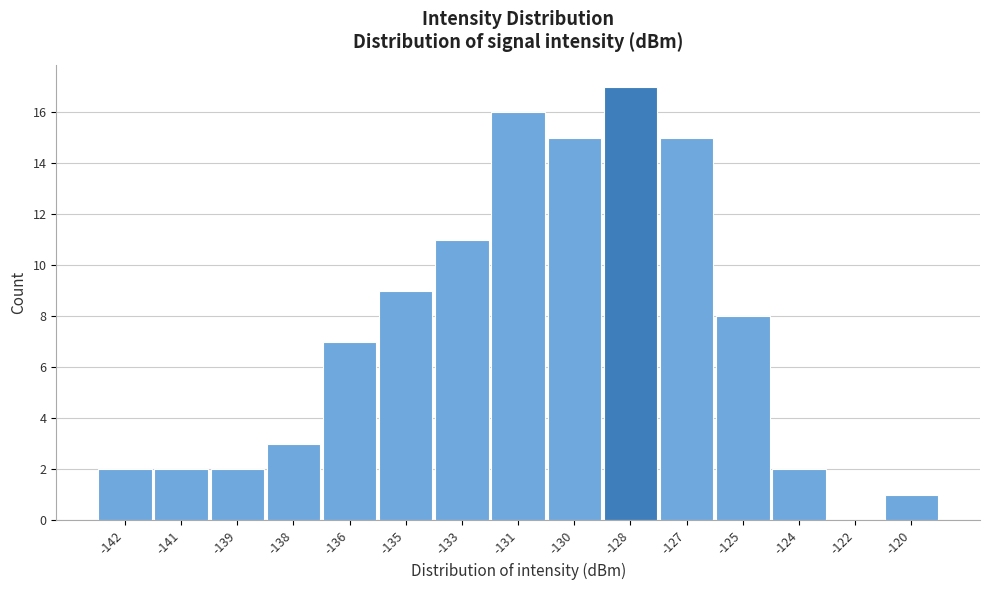

Reading left to right, extract all data points from this chart.

-142=2	-141=2	-139=2	-138=3	-136=7	-135=9	-133=11	-131=16	-130=15	-128=17	-127=15	-125=8	-124=2	-122=0	-120=1